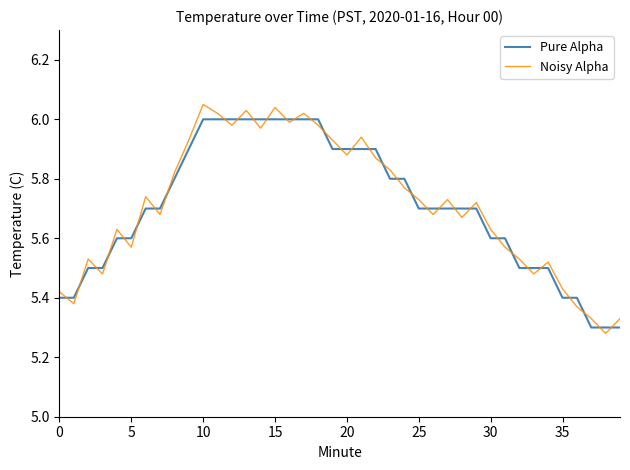

Which series has the largest range (max minus min)?

Noisy Alpha